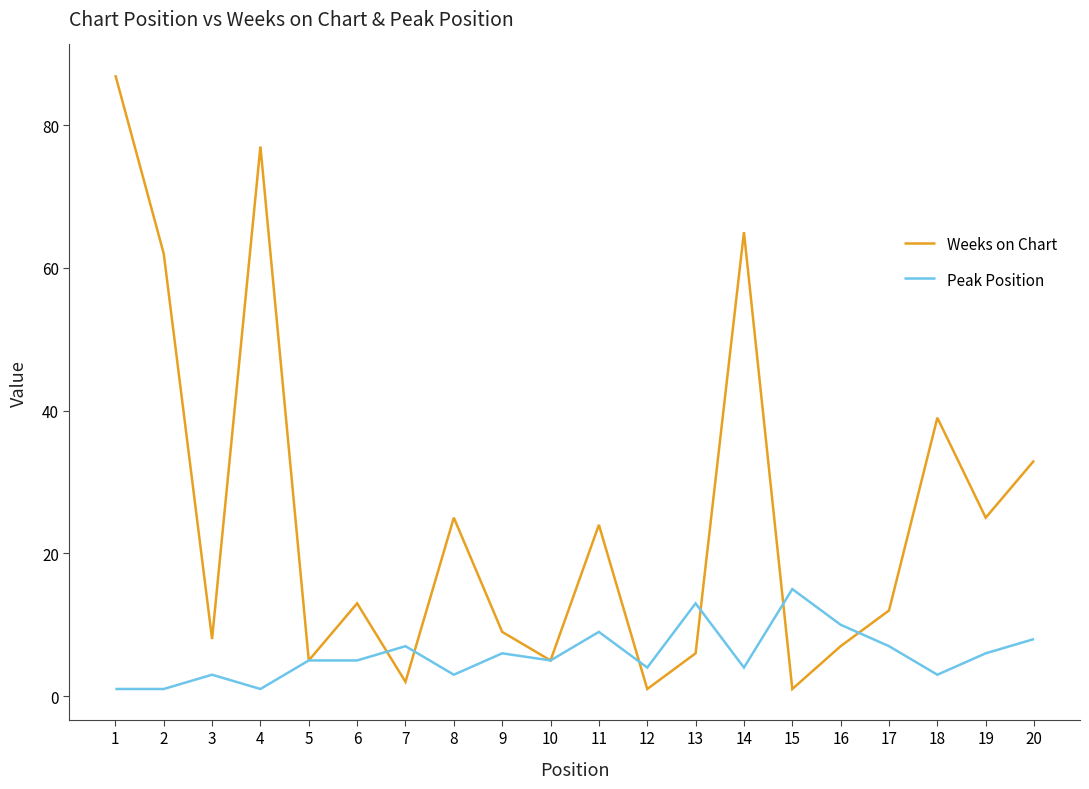

At how many categories does at least one series exceed 30?

6